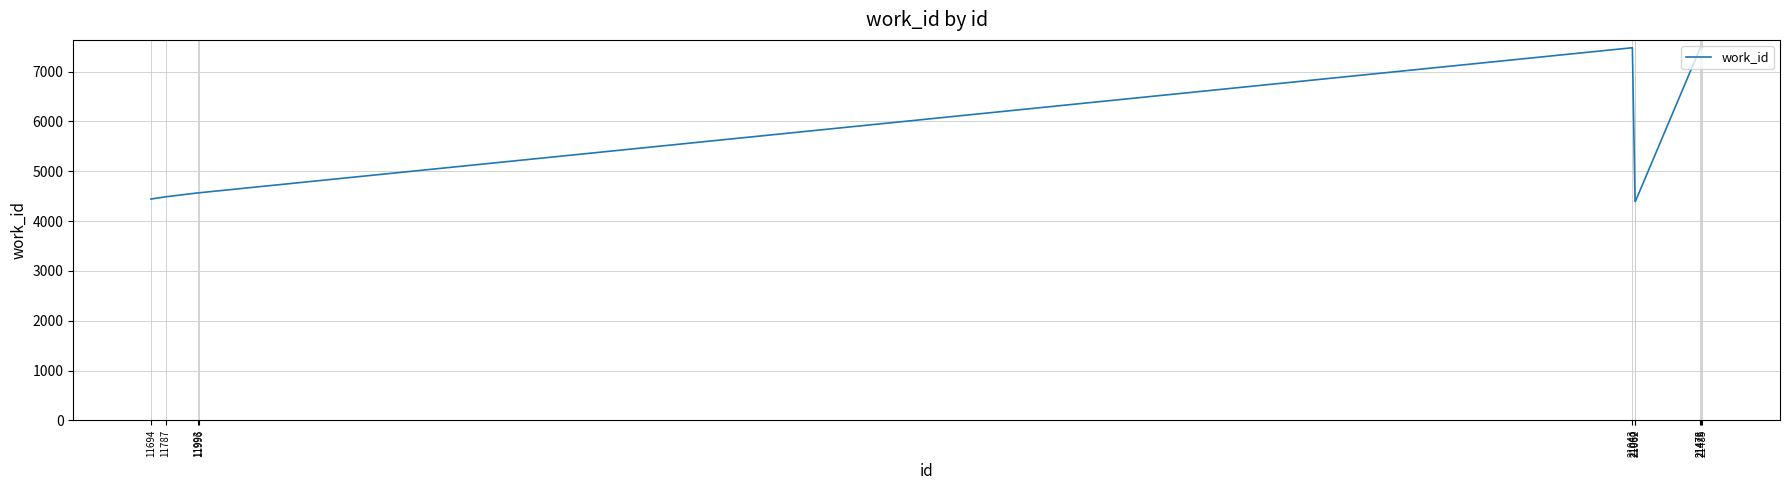

How many lines are shown in the chart?

1